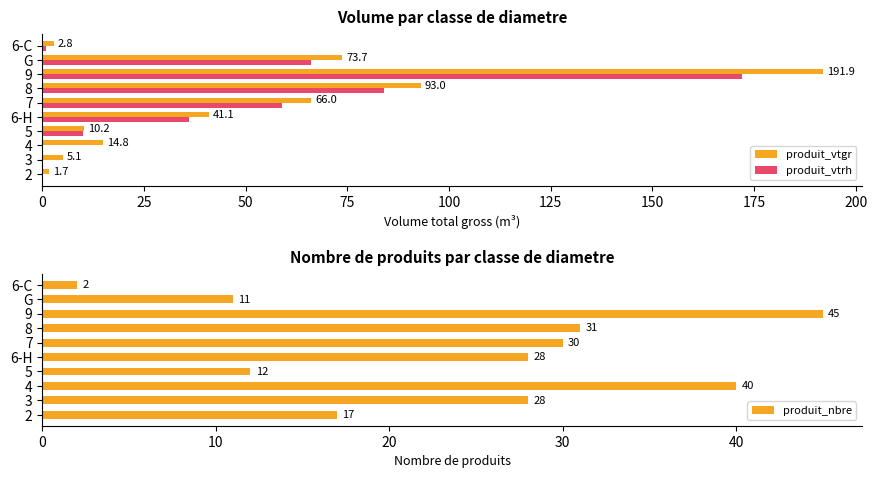

What is the average value of the produit_nbre series?

24